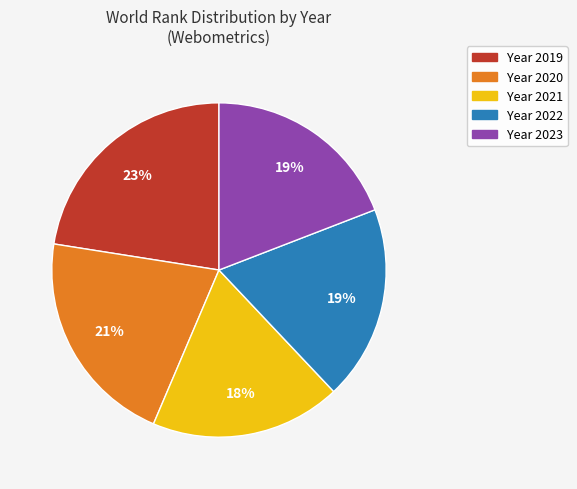

To the nearest percent, what is the average slice percentage?

20%